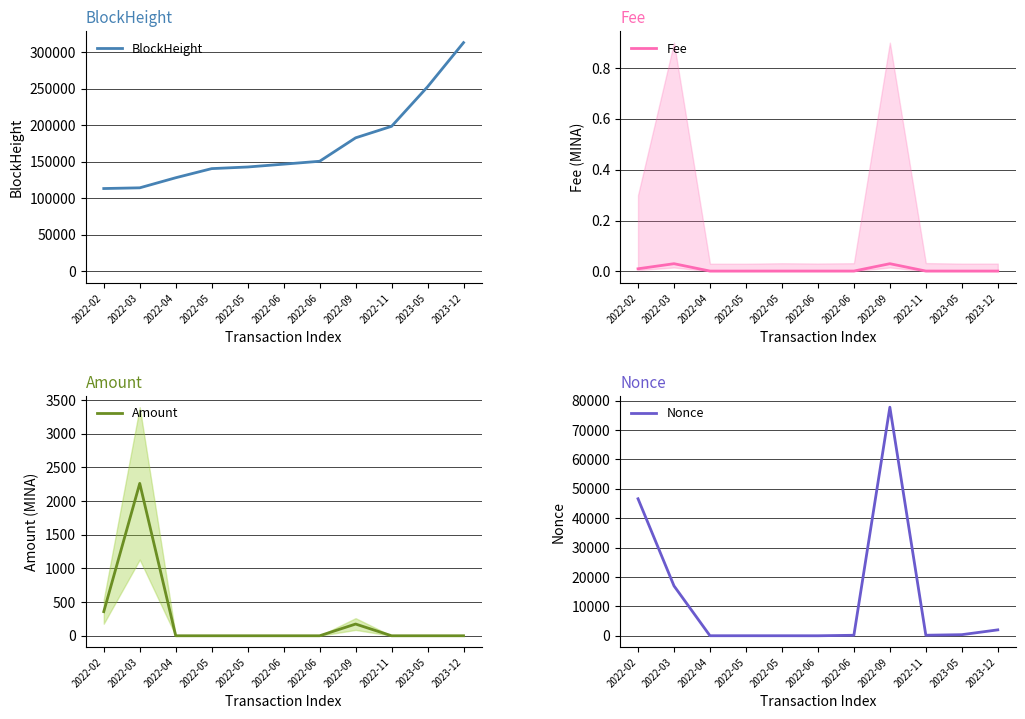

What is the difference between the highest and lowest values at 2022-06?

146730.0